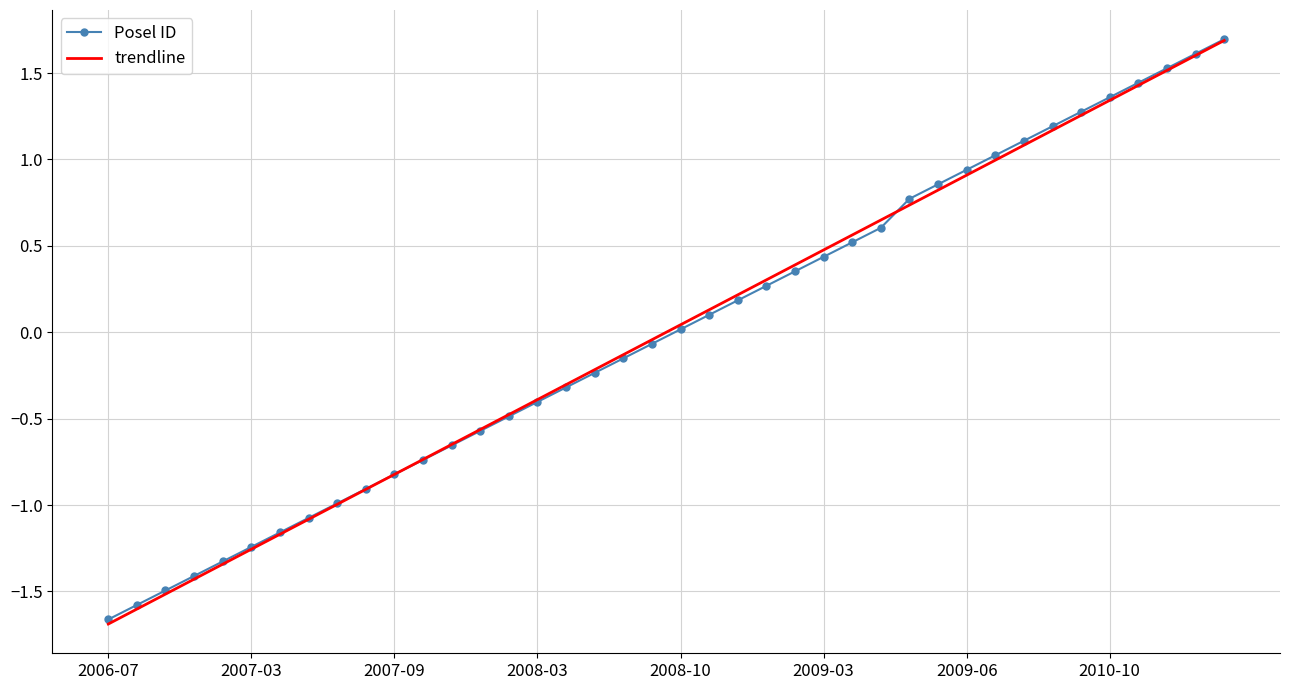

What is the maximum value for trendline?

1.7